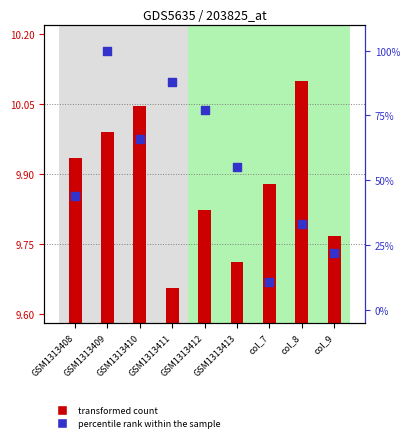

At how many categories does at least one series exceed 88?

1